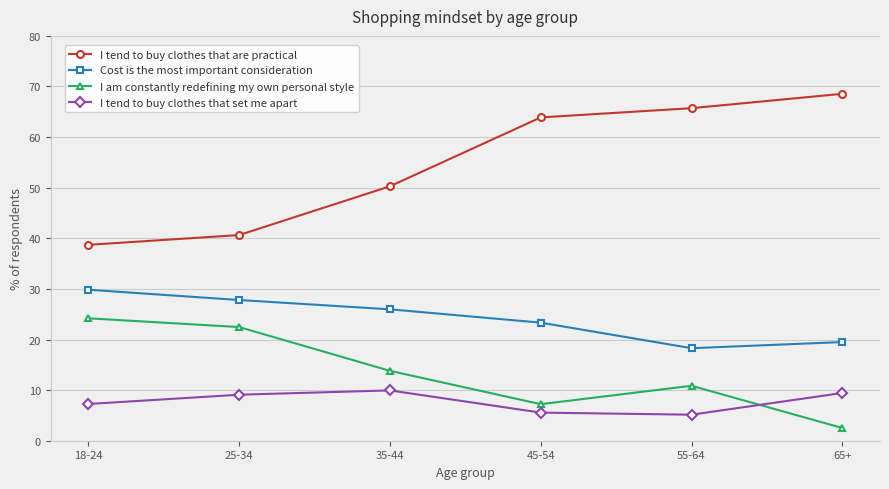

Which series has the largest range (max minus min)?

I tend to buy clothes that are practical